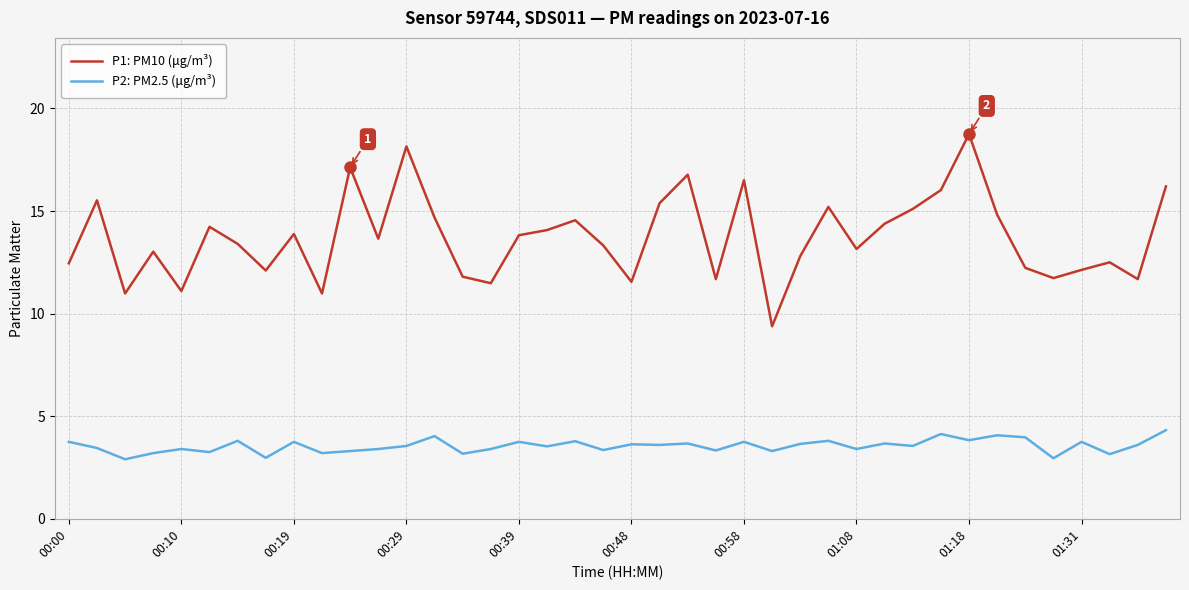

What is the difference between the second highest and second lowest values in the P1: PM10 (μg/m³) series?

7.2